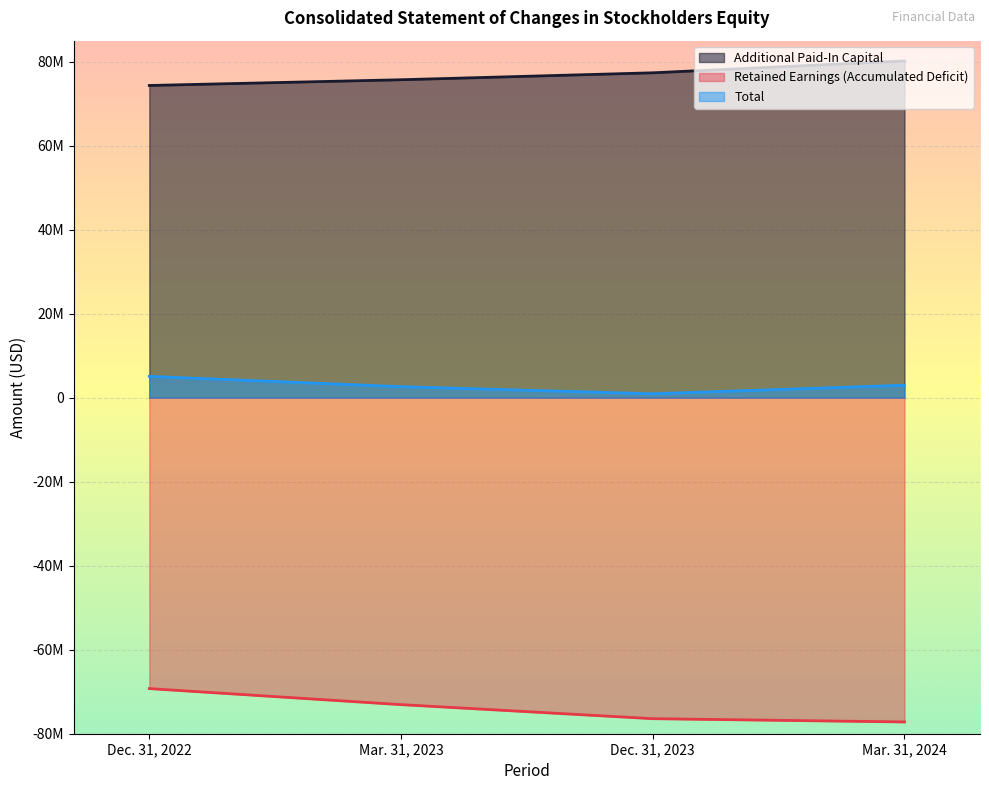

What is the sum of the Total values at Dec. 31, 2023 and Mar. 31, 2024?

3897959